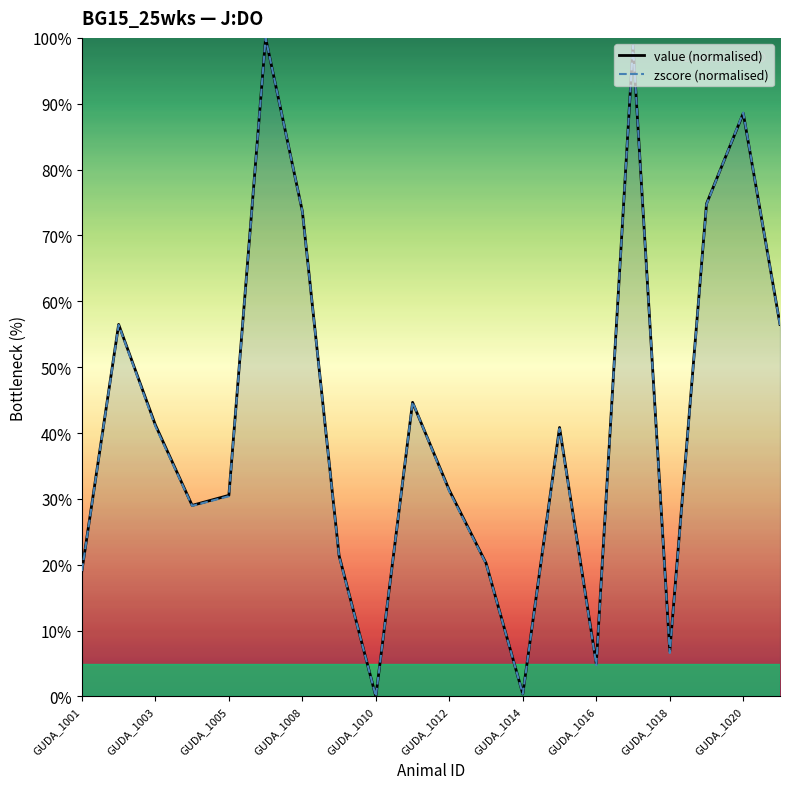

Is it true that zscore (normalised) equals 15.4 at GUDA_1012?

False